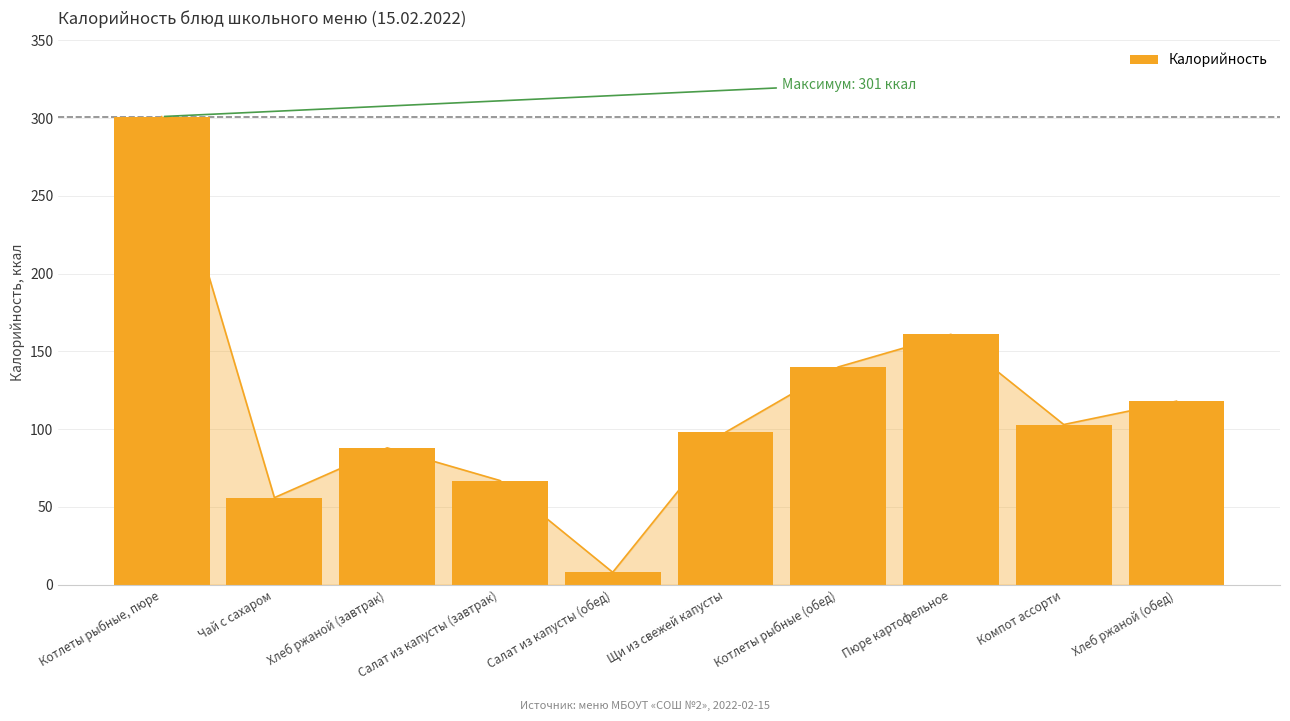

The chart shows a value of 67 at Салат из капусты (завтрак). True or false?

True